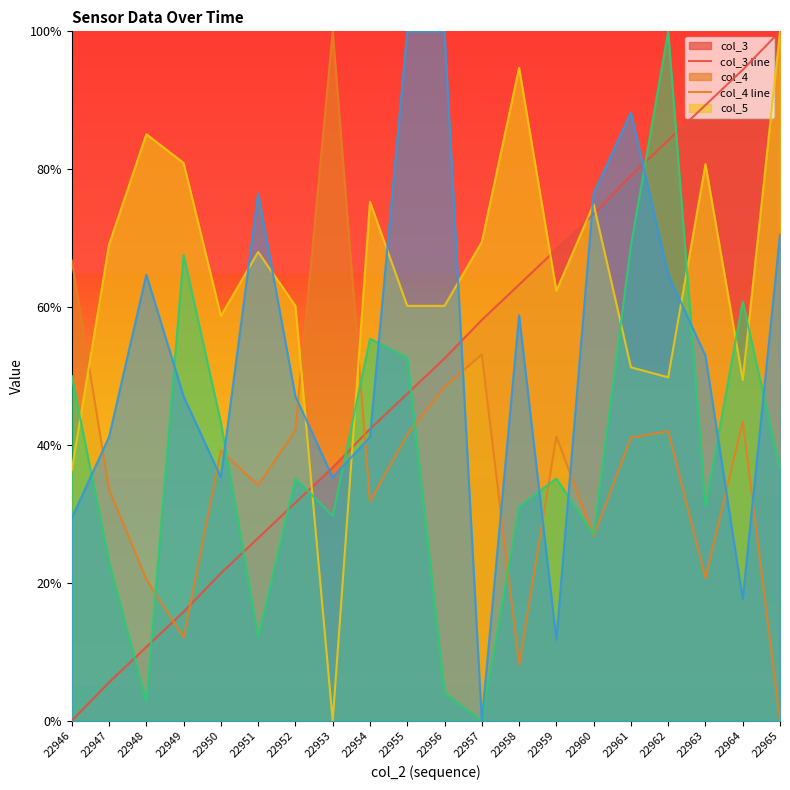

What is the value of the col_5 line point at the 6th from the left?

0.7